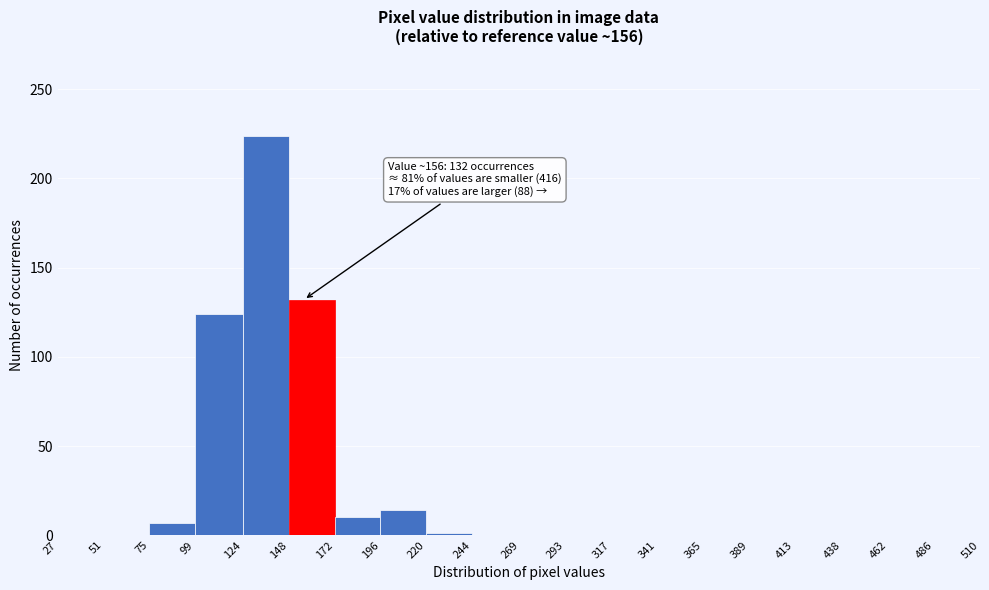

Over which range of the x-axis is the bar tallest?

124 to 148